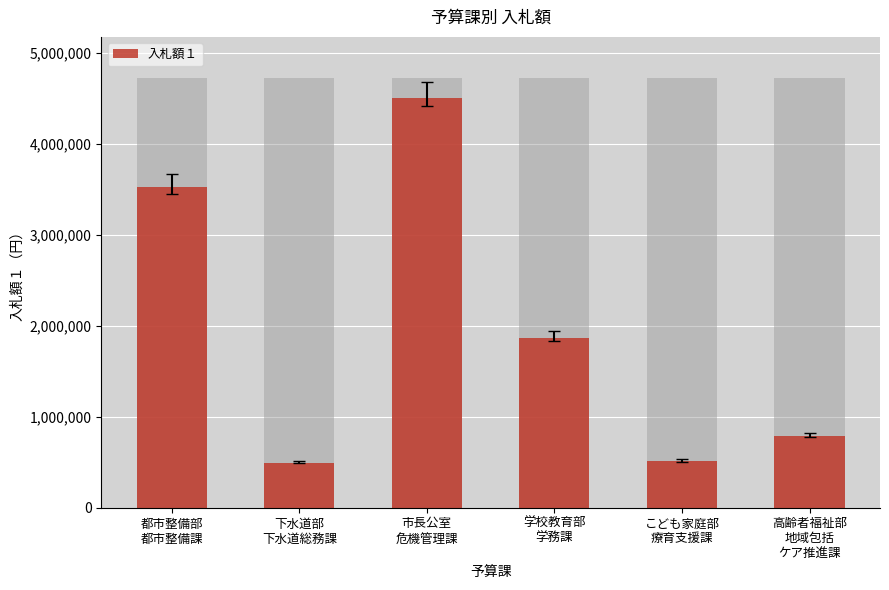

What is the sum of the values at こども家庭部
療育支援課 and 学校教育部
学務課?

2384385